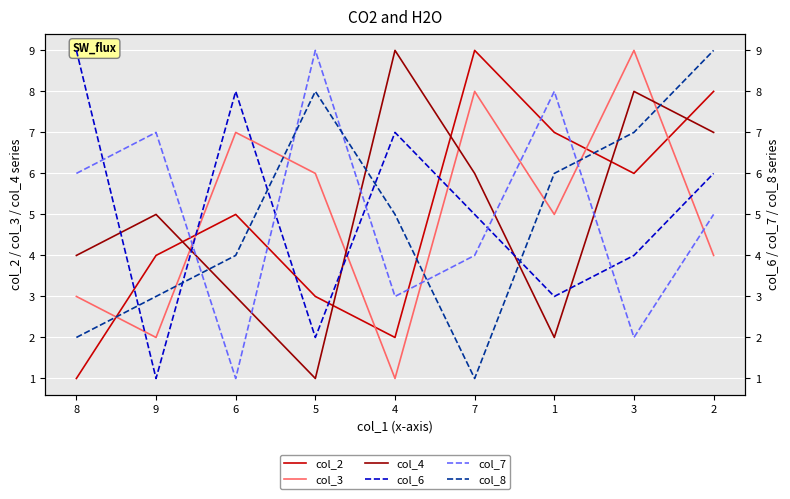

How many values in the col_8 series are below 5?

4